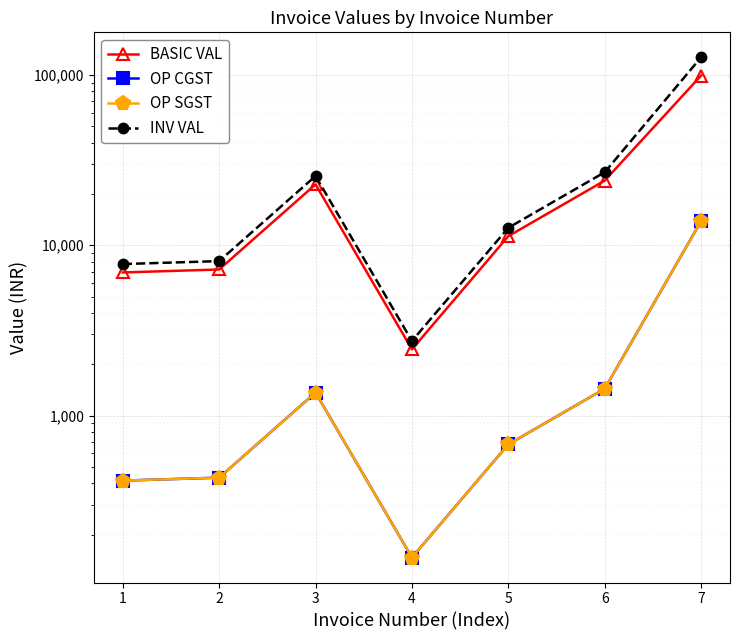

What is the sum of all OP CGST values?

18332.1